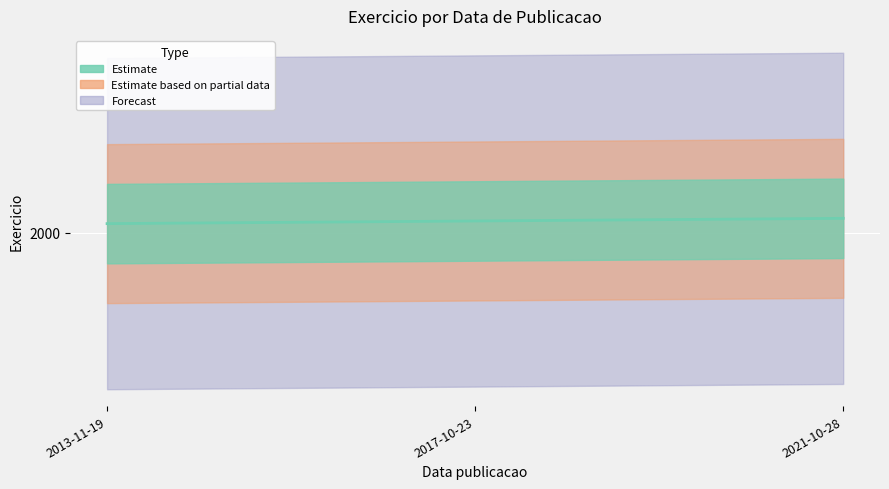

Where does the data first go above 2018?

2021-10-28